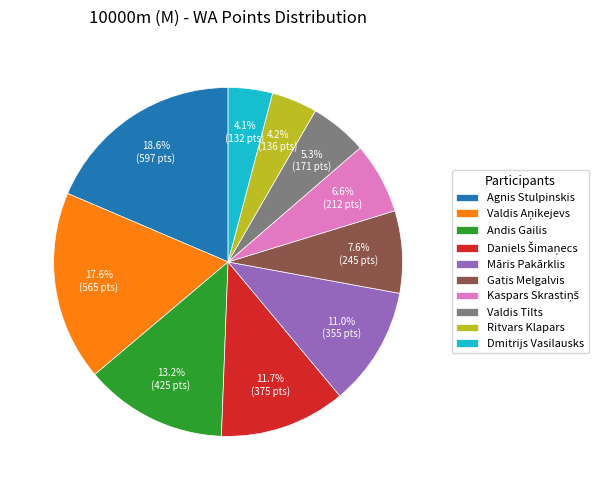

What is the ratio of the value at Andis Gailis to the value at Gatis Melgalvis?

1.7